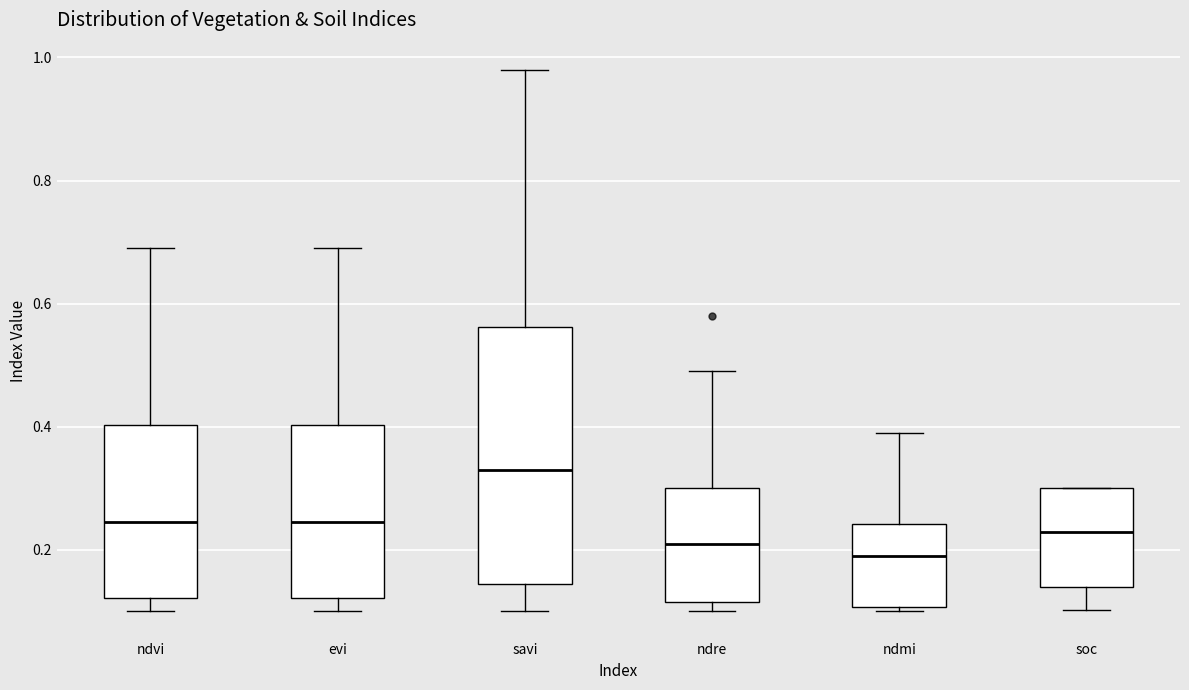

Which box's median line is the highest?

savi